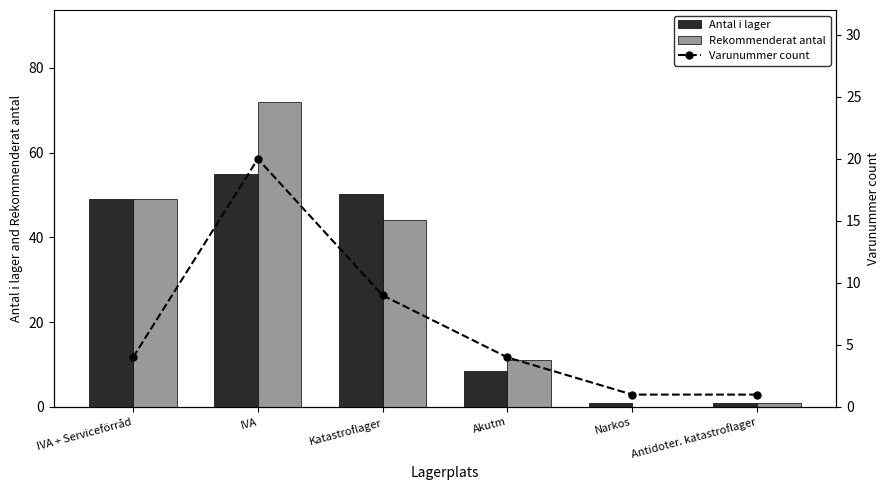

What is the average value of the Rekommenderat antal series?

29.5